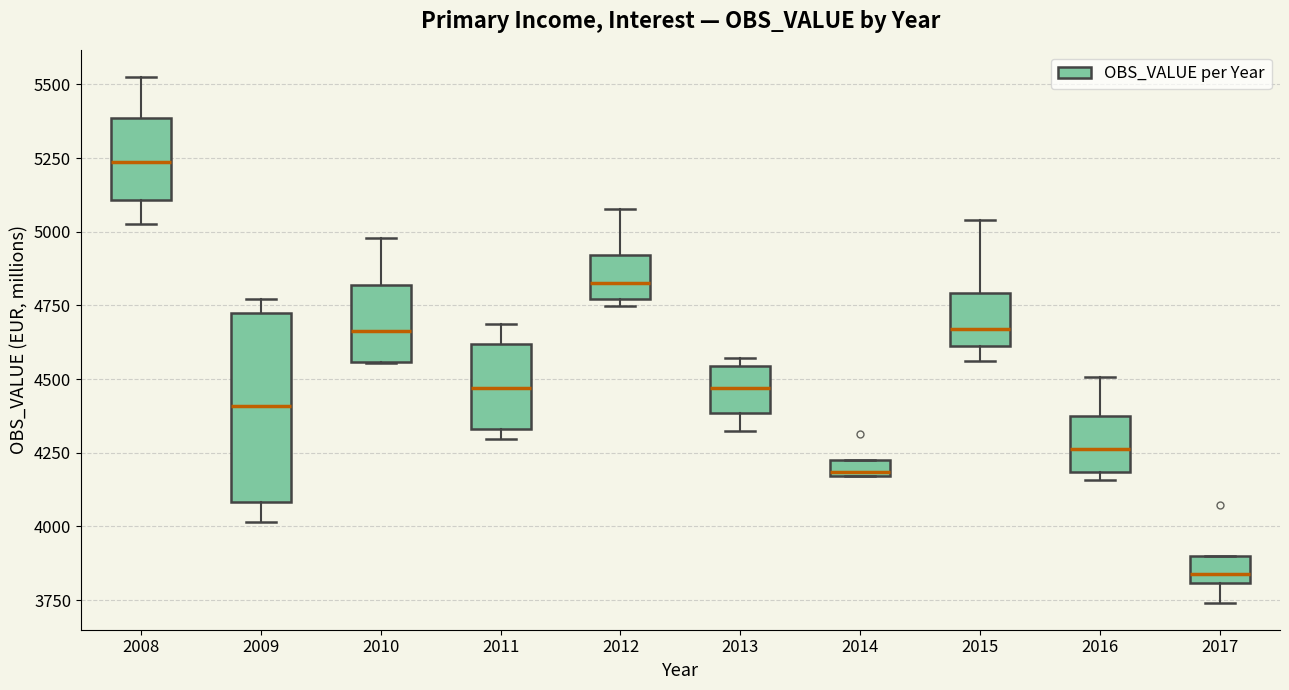

Which box's median line is the highest?

2008